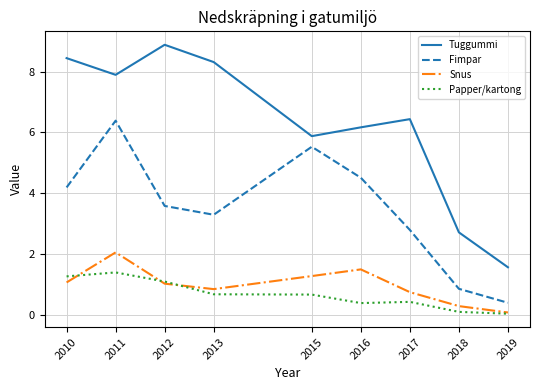

In Fimpar, how many points are higher than both neighbors (excluding endpoints)?

2